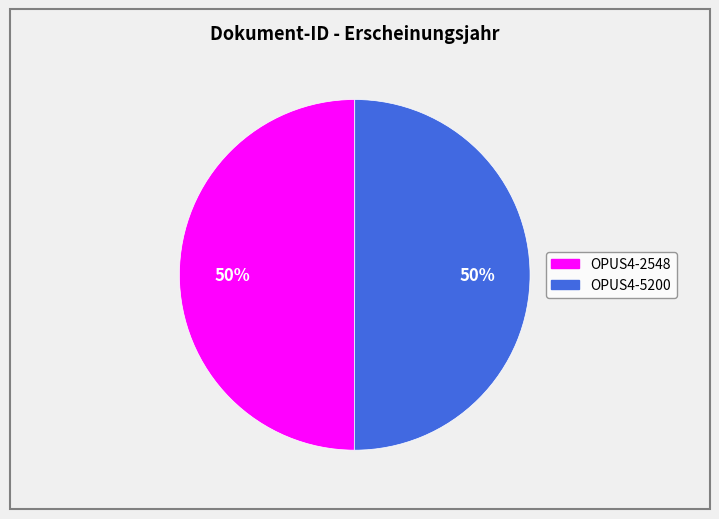

To the nearest percent, what is the average slice percentage?

50%